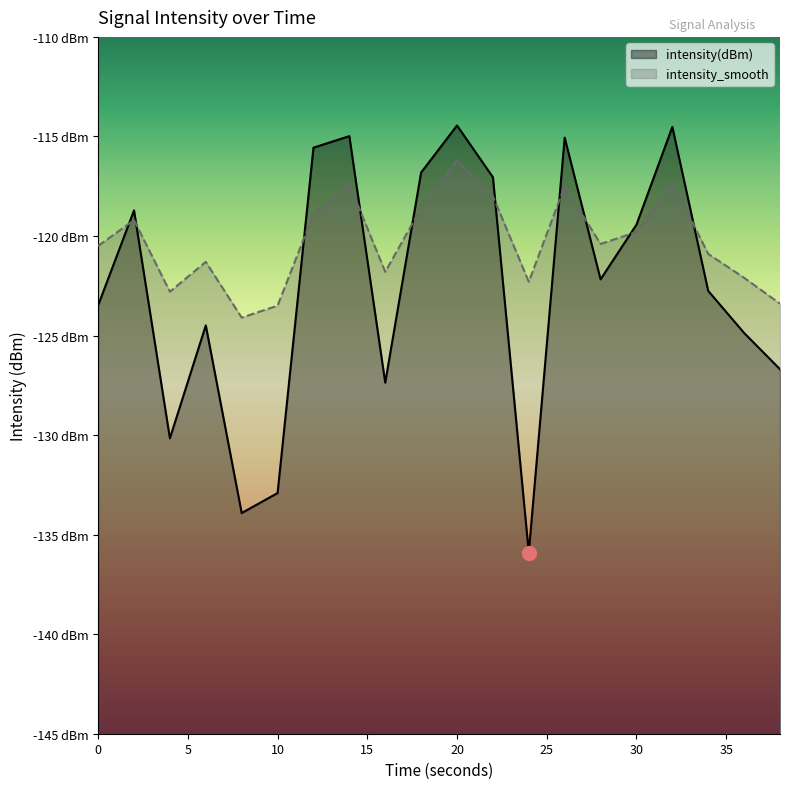

What is the average value of the intensity_smooth series?

-120.3